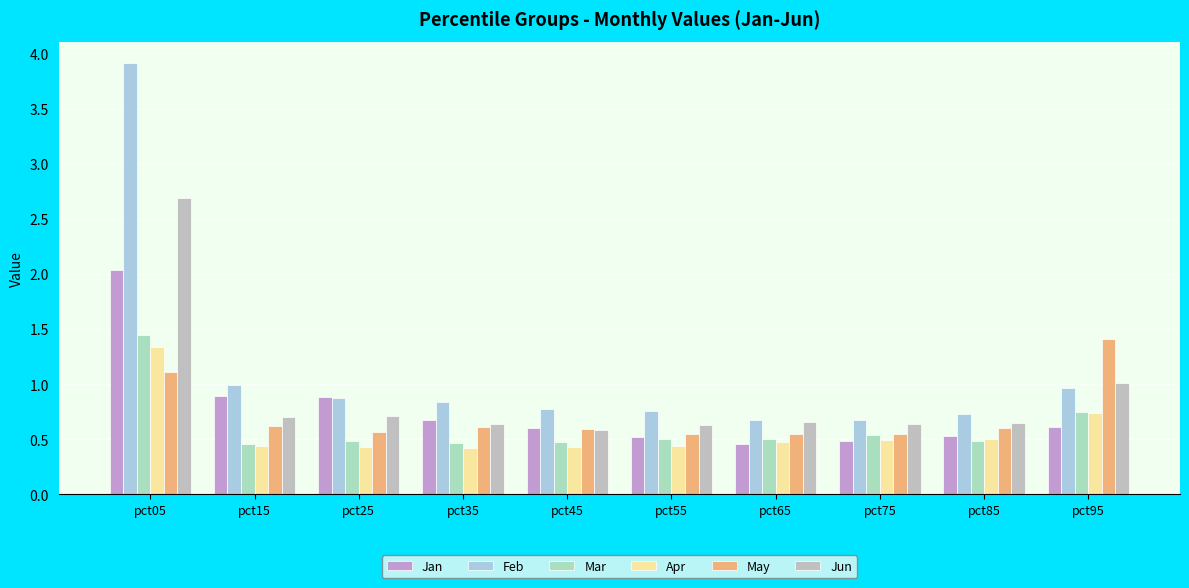

The Jun series shows 1.0 at pct65. True or false?

False